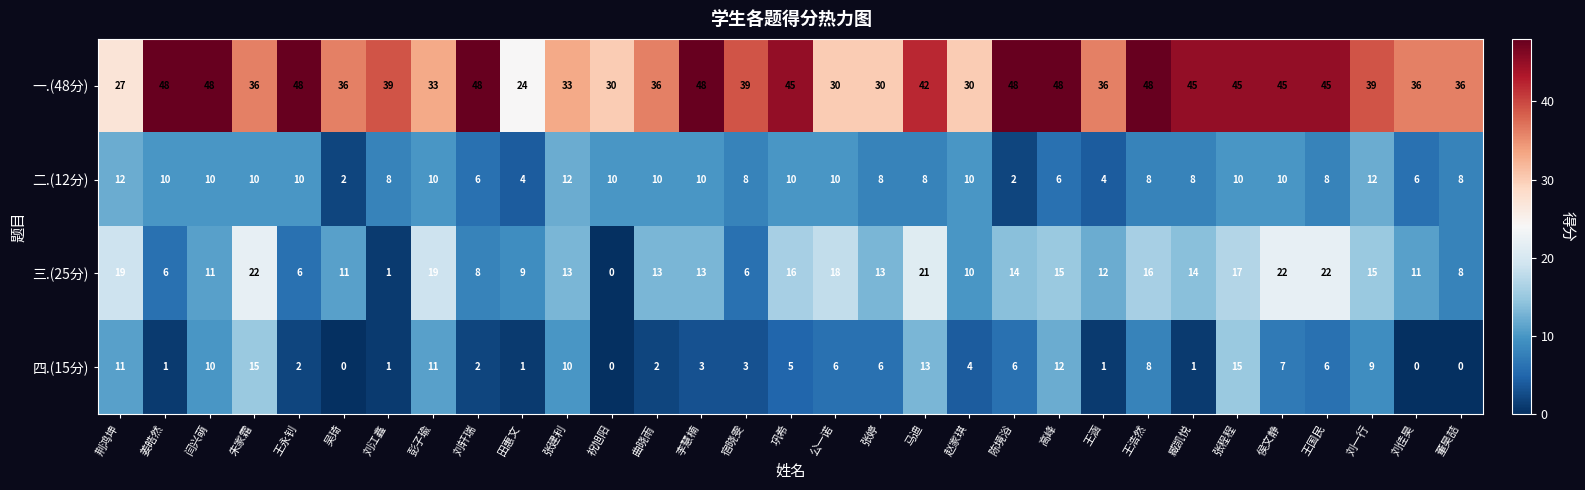

Which series has the largest total across all categories?

一.(48分)